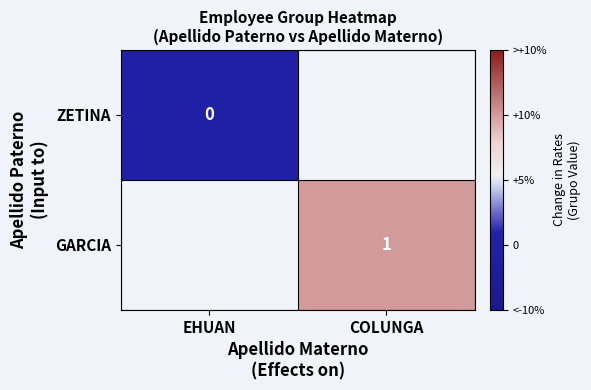

True or false: GARCIA has a value of 0 at COLUNGA.

False